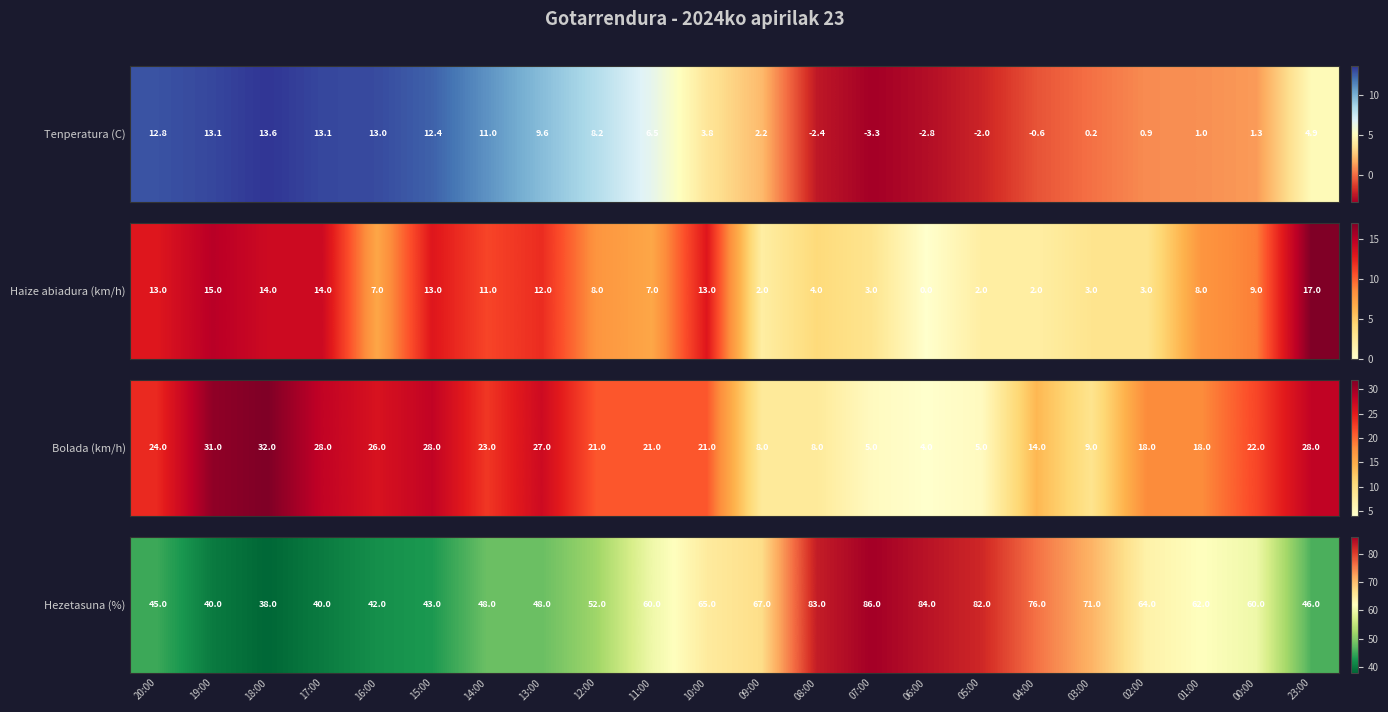

List the labels in order of value, largest first.

07:00, 06:00, 08:00, 05:00, 04:00, 03:00, 09:00, 10:00, 02:00, 01:00, 11:00, 00:00, 12:00, 14:00, 13:00, 23:00, 20:00, 15:00, 16:00, 19:00, 17:00, 18:00